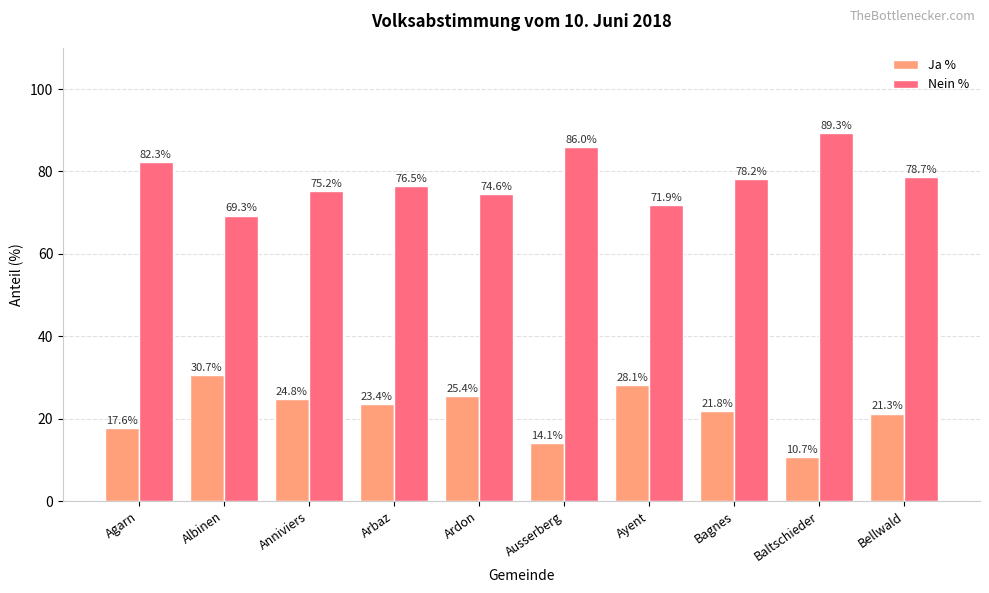

Are the bars grouped side by side (vs. stacked)?

Yes